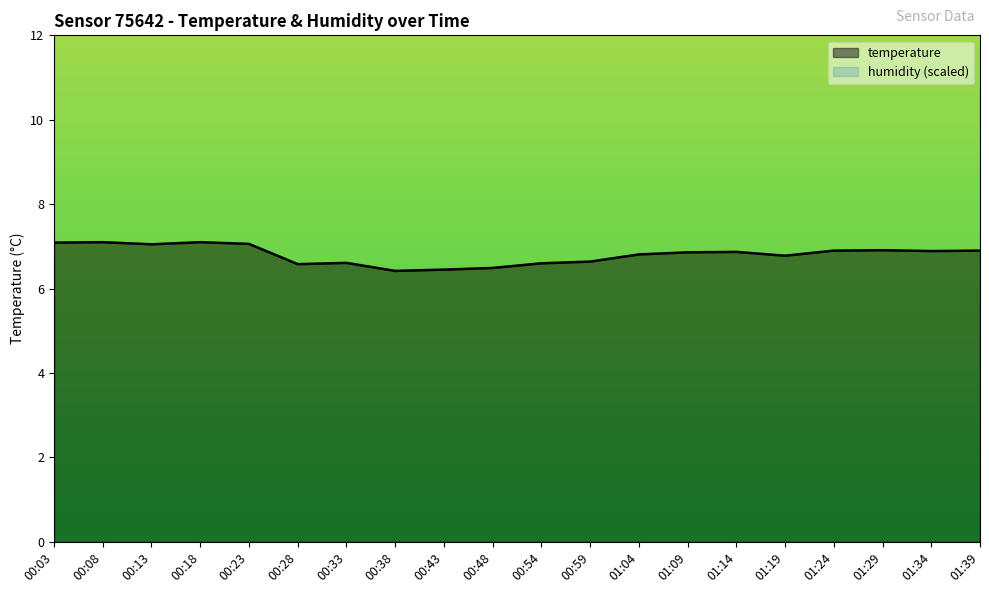

What is the sum of all values?

136.1